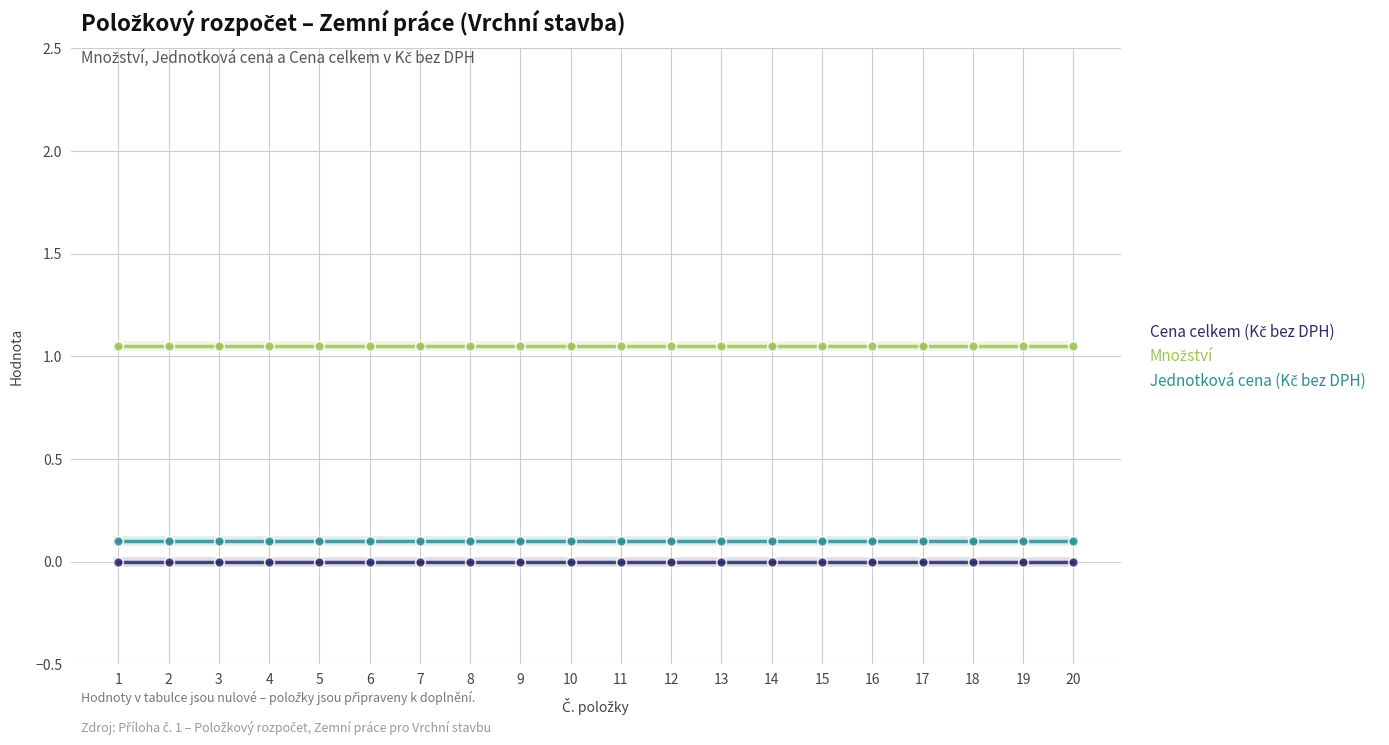

What is the total value across all series at 18?

1.2